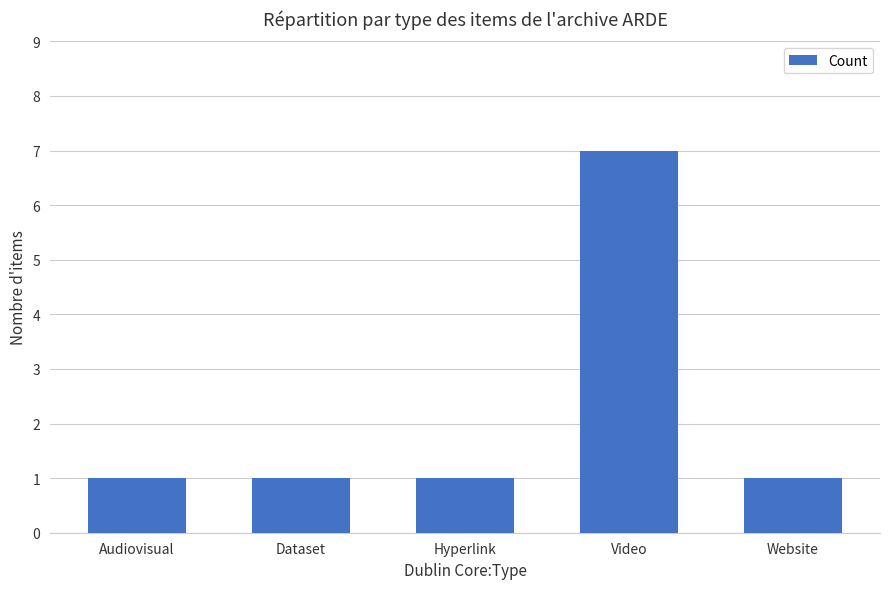

How many distinct data groups are displayed?

1